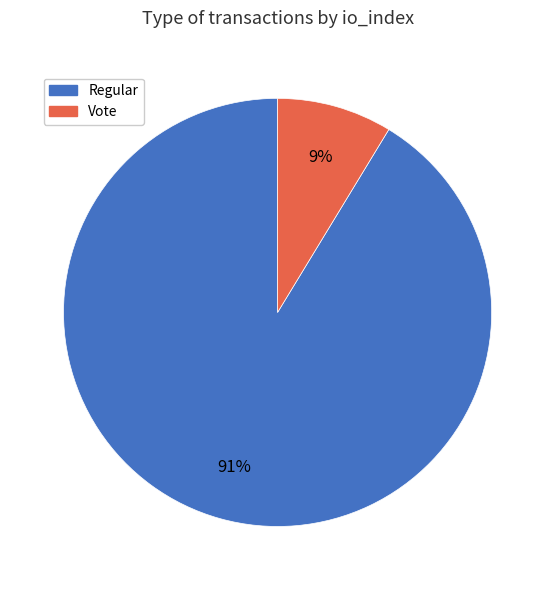

Rank the categories by value from lowest to highest.

Vote, Regular